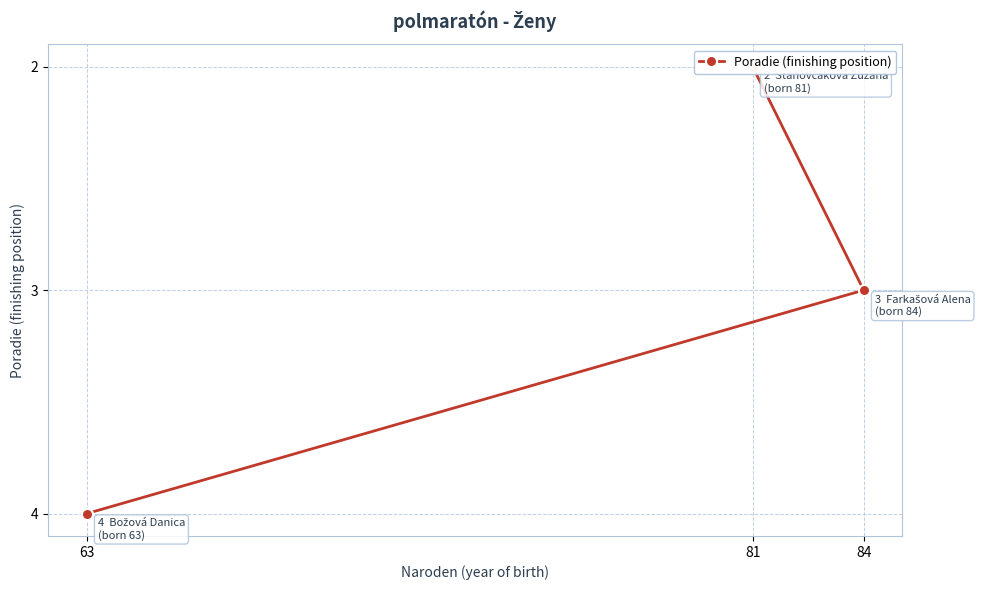

Approximately how many times larger is the value at 81 compared to 63?

0.5